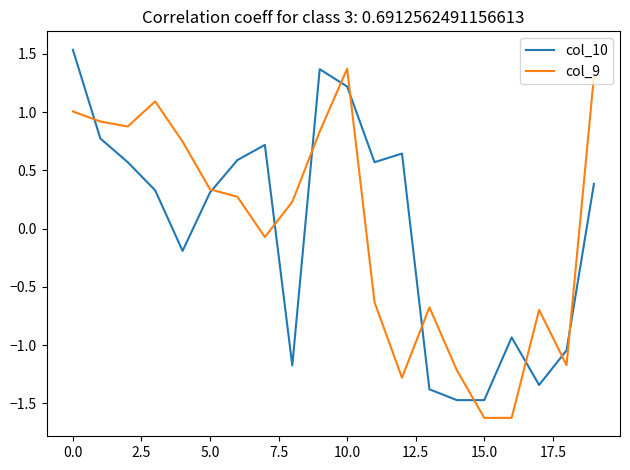

True or false: col_10 and col_9 cross at least once.

True